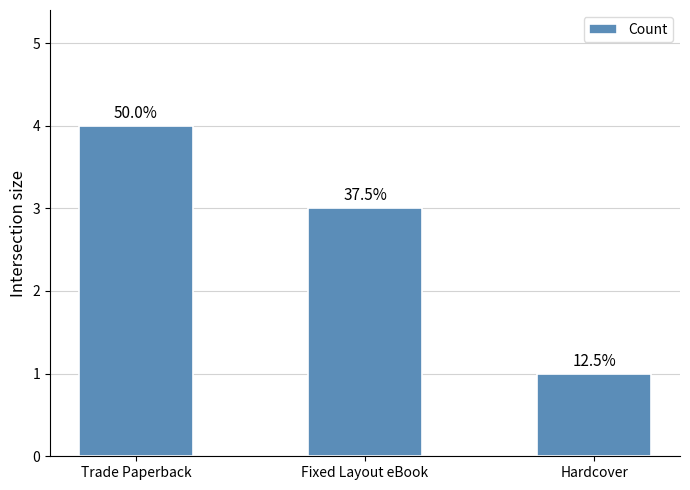

At which label is the value closest to 2?

Fixed Layout eBook